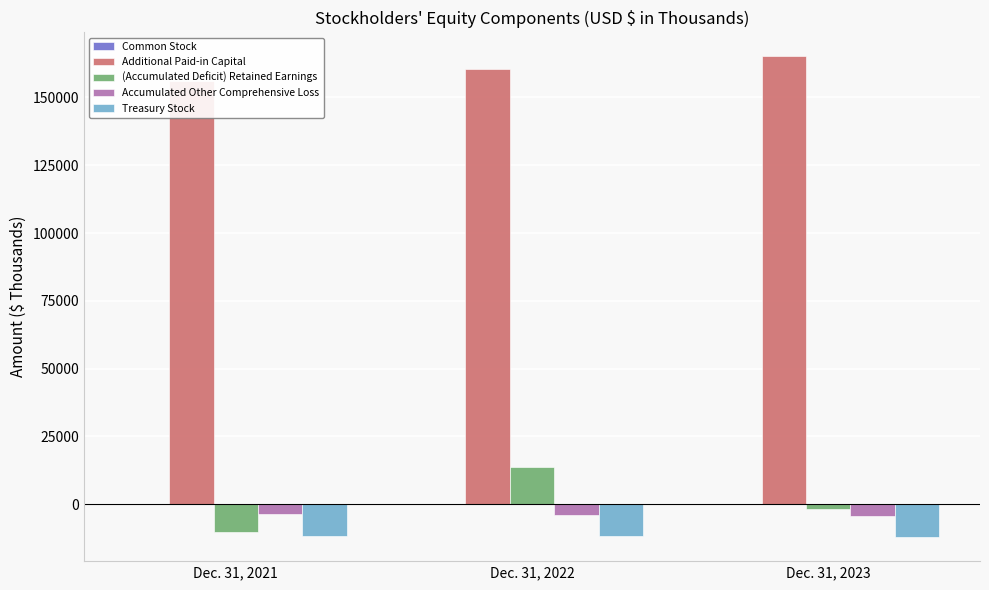

What are all the series names shown in the legend?

Common Stock, Additional Paid-in Capital, (Accumulated Deficit) Retained Earnings, Accumulated Other Comprehensive Loss, Treasury Stock